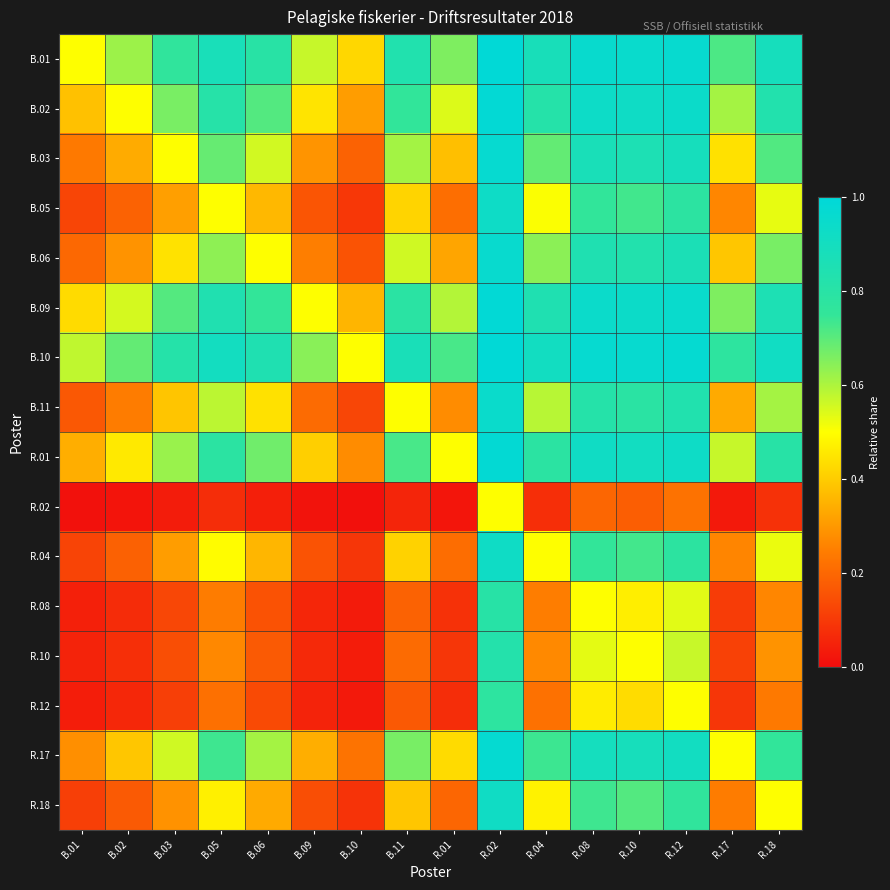

At R.17, list the series in order from largest to smallest.

B.10, B.01, B.09, B.02, R.01, R.17, B.03, B.06, B.11, B.05, R.04, R.18, R.10, R.08, R.12, R.02